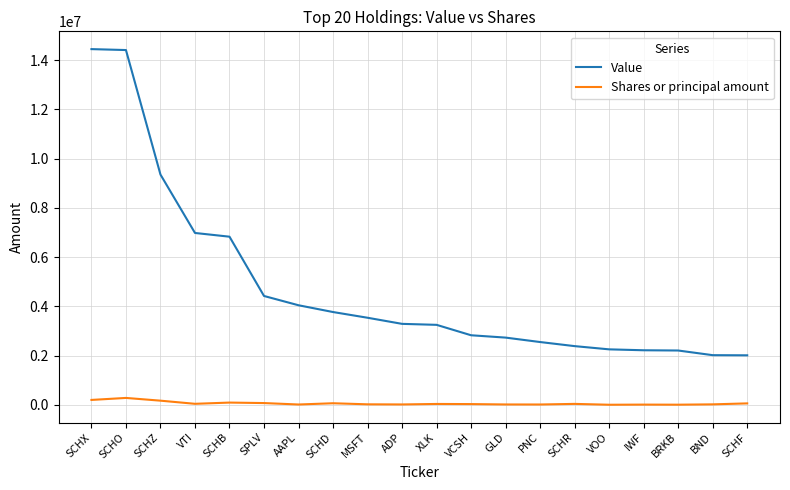

What is the maximum value for Value?

14446000